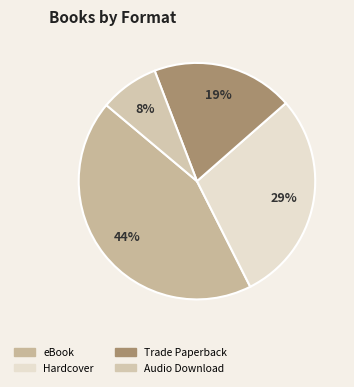

What percentage is NOT represented by Trade Paperback?

80.6%